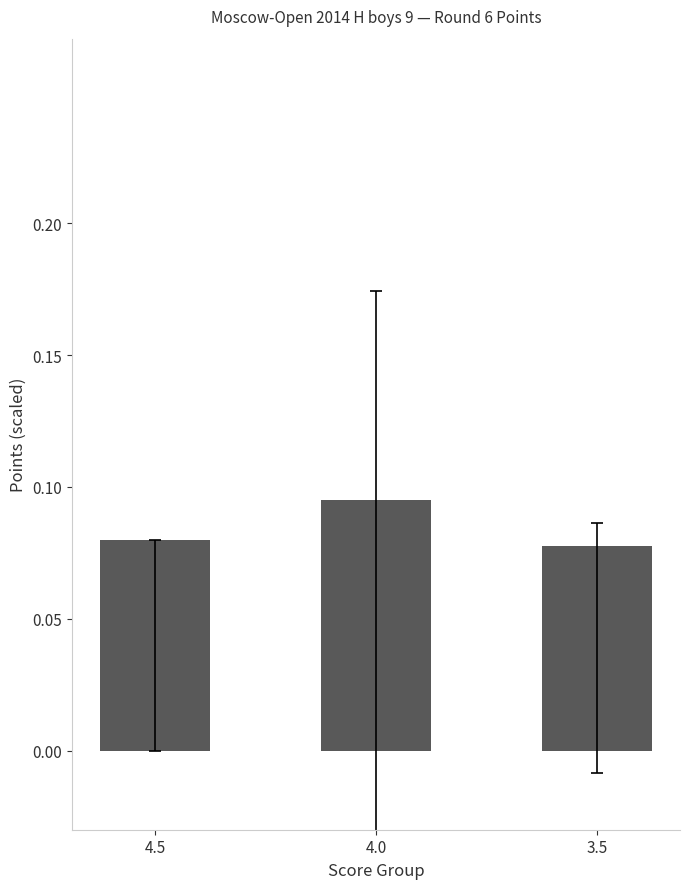

Count the values in the range 0 to 1.

3